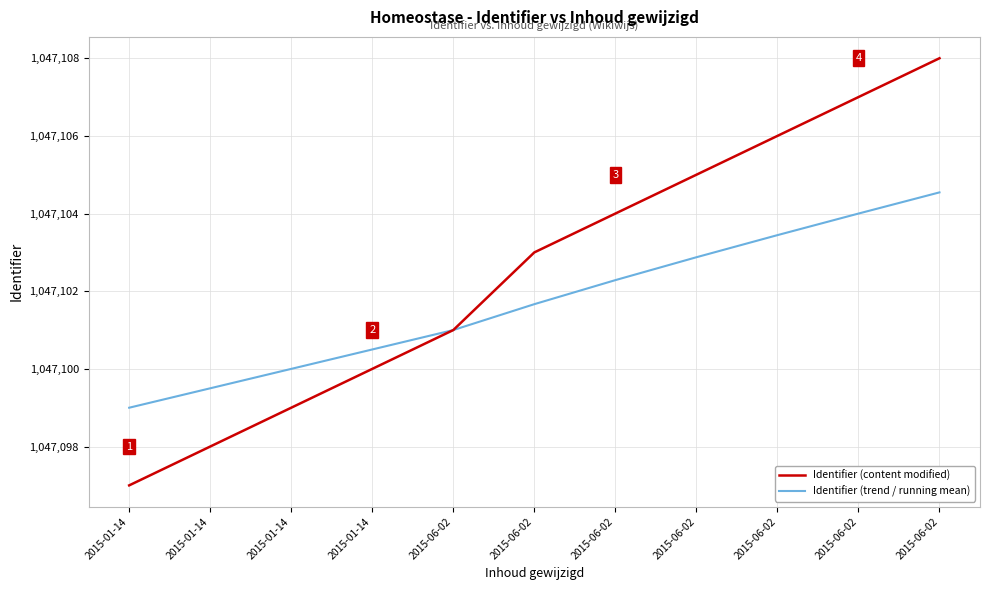

Is this an area chart (filled region under the line)?

No